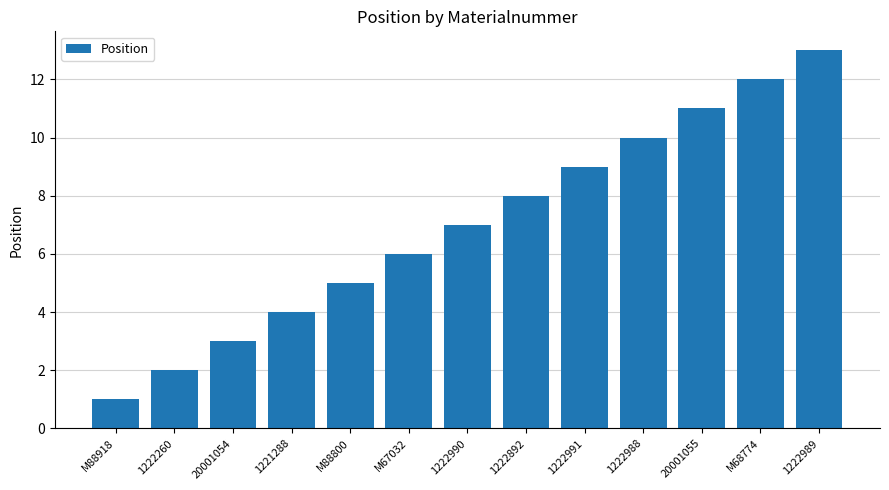

What is the value of the 9th bar from the left?

9